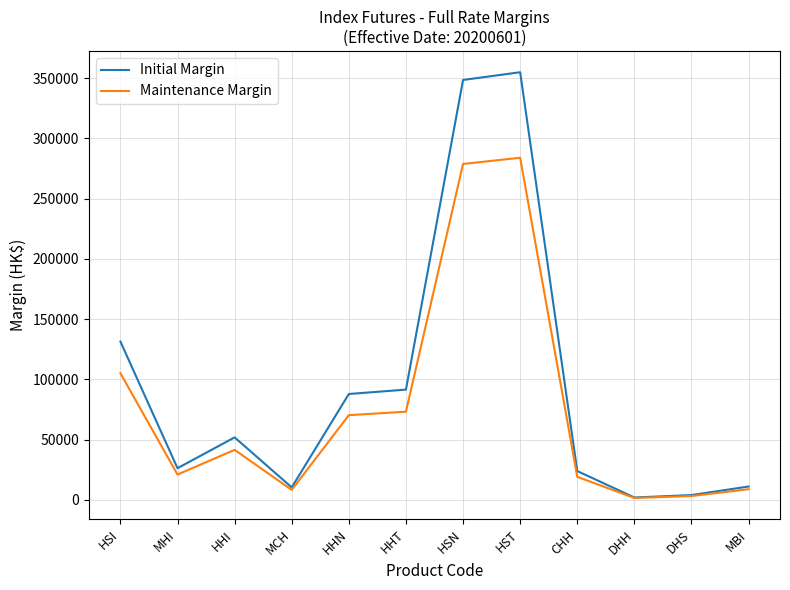

What is the difference between the maximum and minimum values in the Maintenance Margin series?

282333